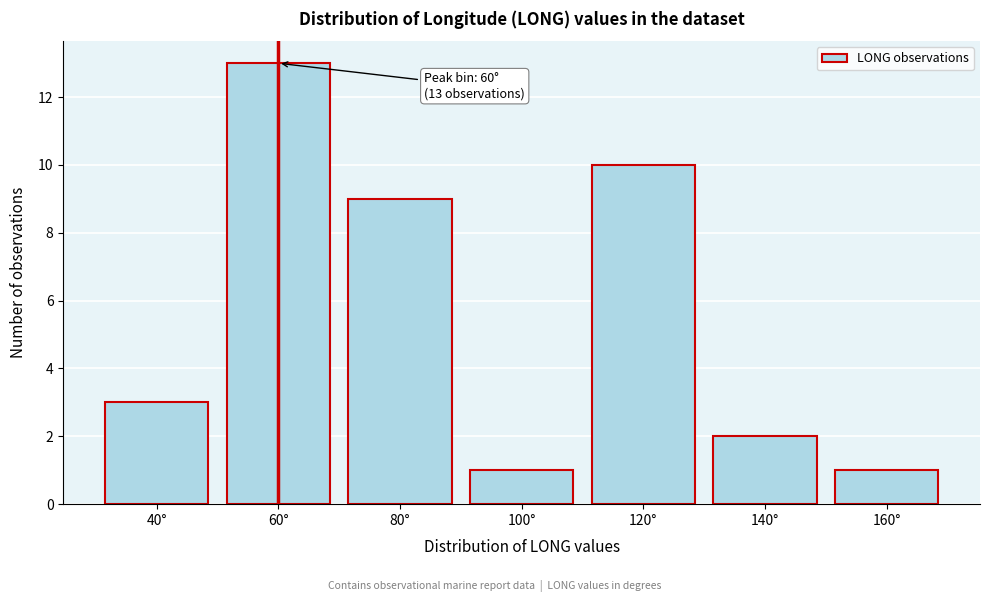

Reading left to right, list all the values displayed in this chart.

3	13	9	1	10	2	1